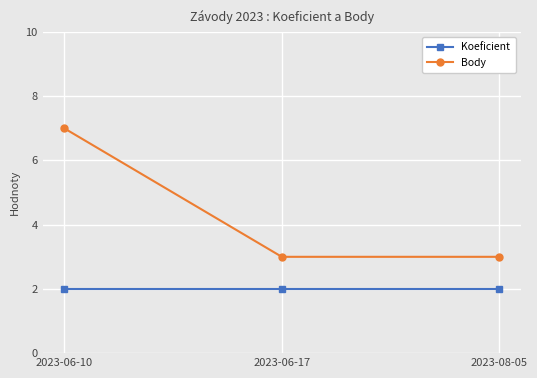

Rank the series by their average value, from lowest to highest.

Koeficient, Body